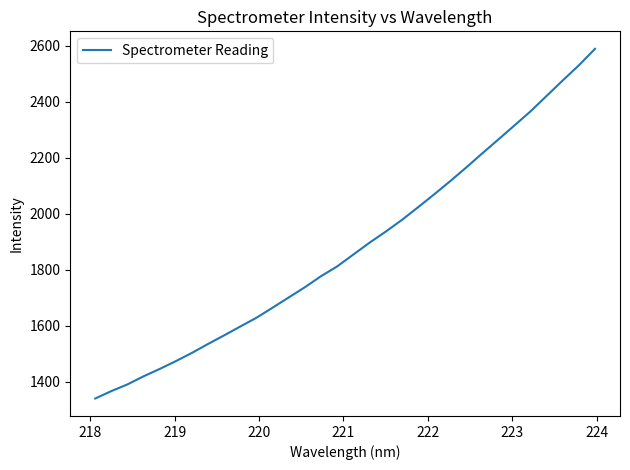

What is the greatest value displayed?

2589.6